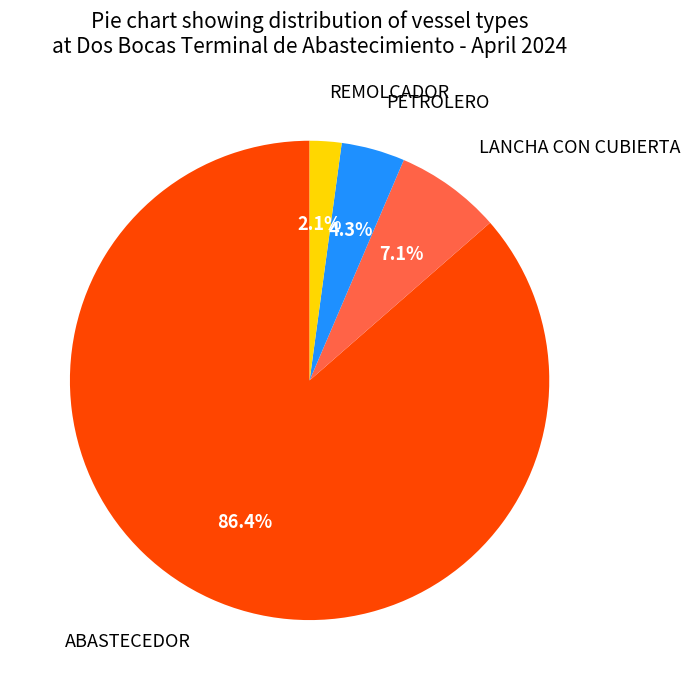

What is the total percentage of PETROLERO and REMOLCADOR?

6.4%